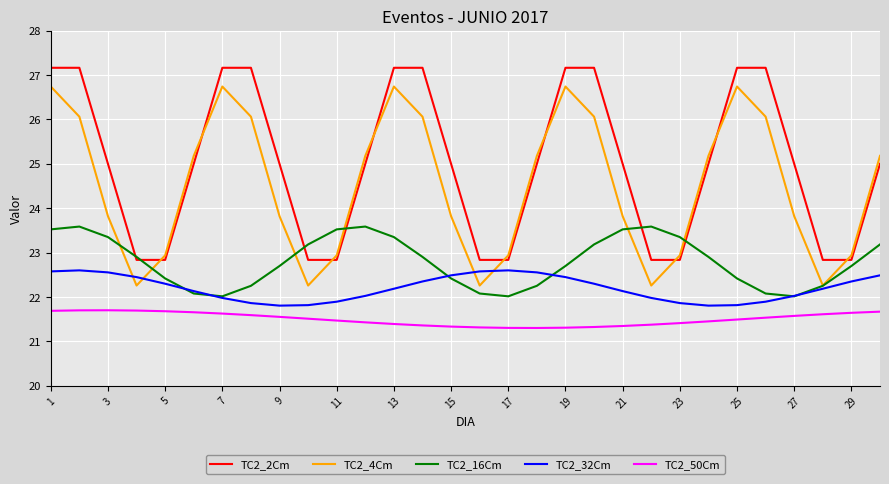

Rank the series by their maximum value, from highest to lowest.

TC2_2Cm, TC2_4Cm, TC2_16Cm, TC2_32Cm, TC2_50Cm